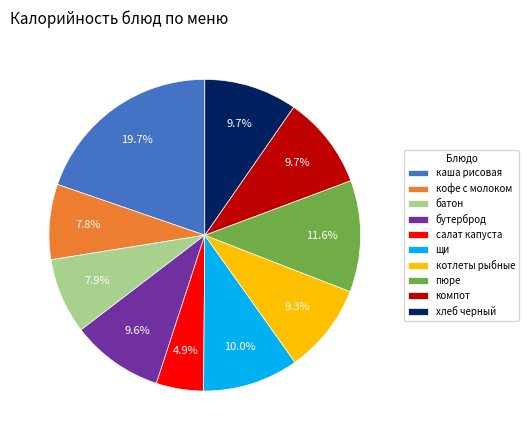

Is каша рисовая the majority of the pie?

No